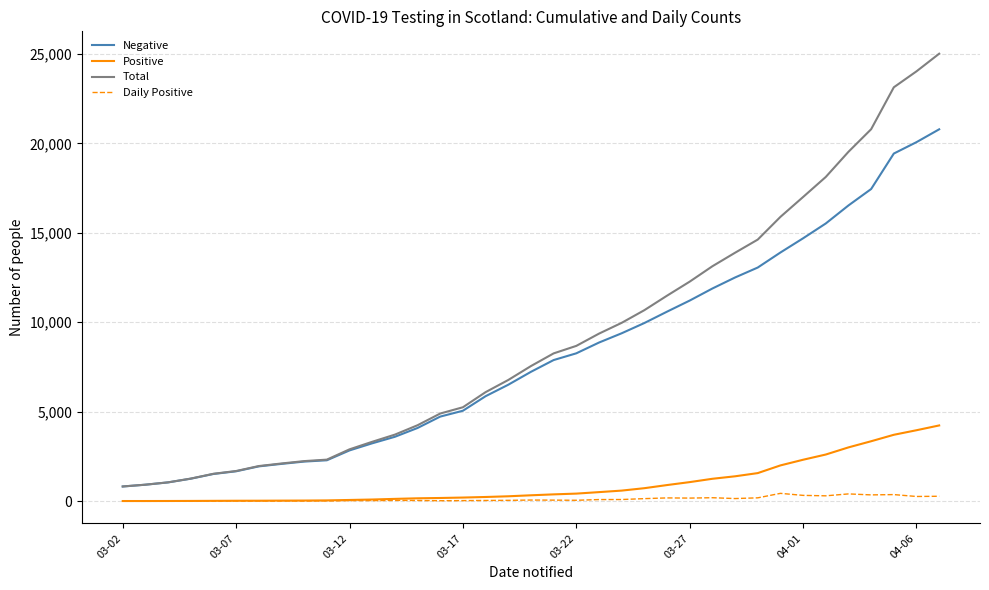

What is the maximum value shown in the chart?

25022